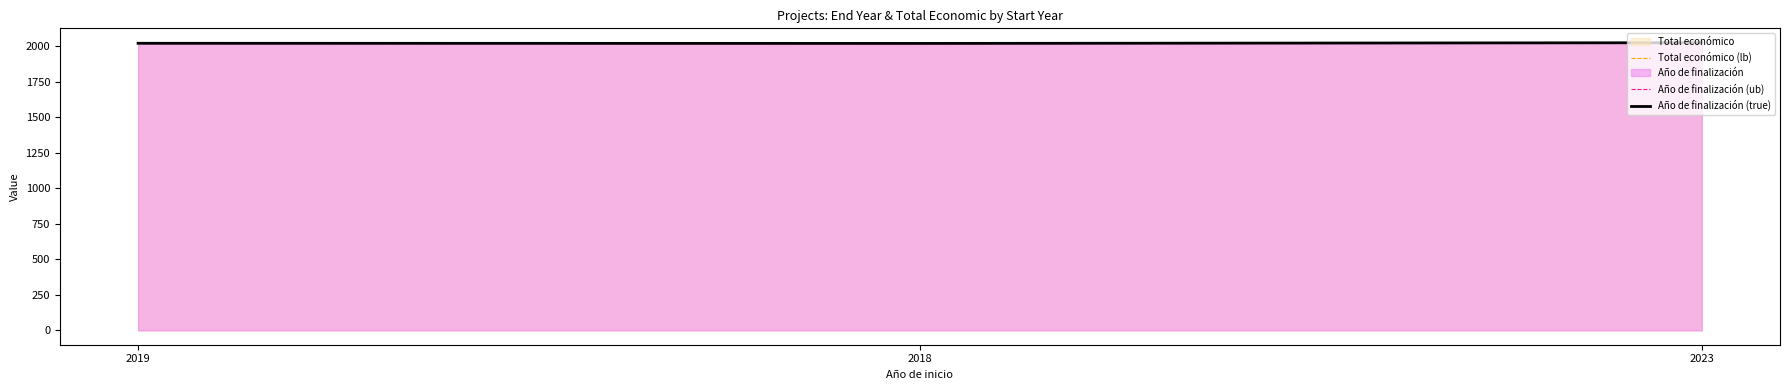

Reading right to left, extract all data points from this chart.

Total económico (lb): 2023=2026.0	2018=2021.0	2019=2021.0
Año de finalización (ub): 2023=2026.0	2018=2021.0	2019=2022.0
Año de finalización (true): 2023=2026.0	2018=2021.0	2019=2022.0